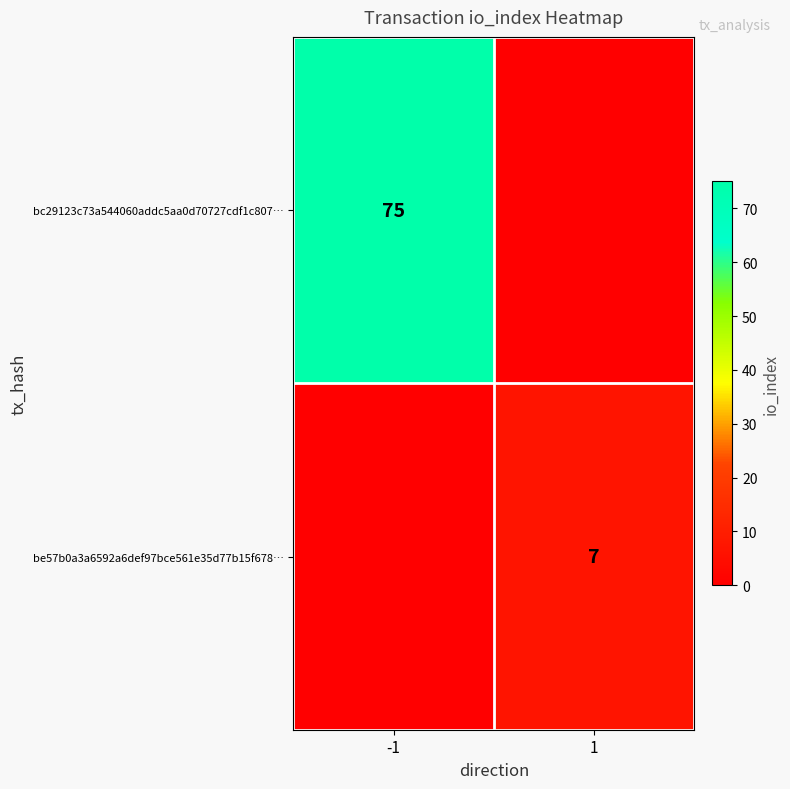

True or false: be57b0a3a6592a6def97bce561e35d77b15f678… has a value of 7 at 1.

True